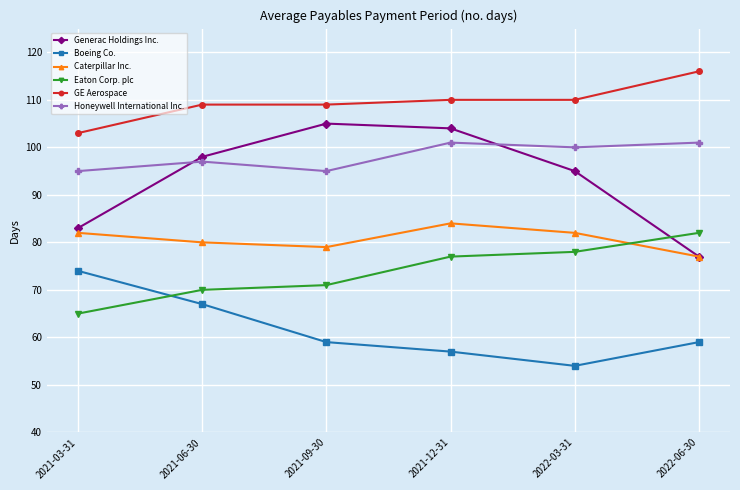

Which series has the largest range (max minus min)?

Generac Holdings Inc.